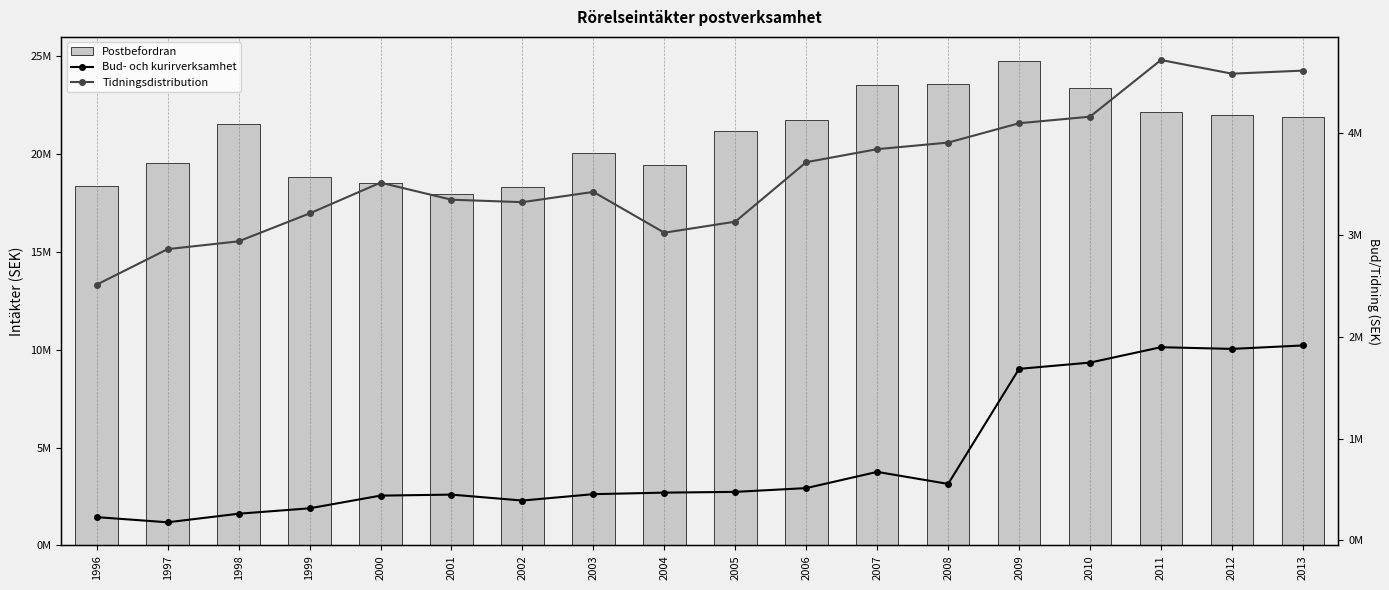

How many data points in Tidningsdistribution are less than 3515842?

9